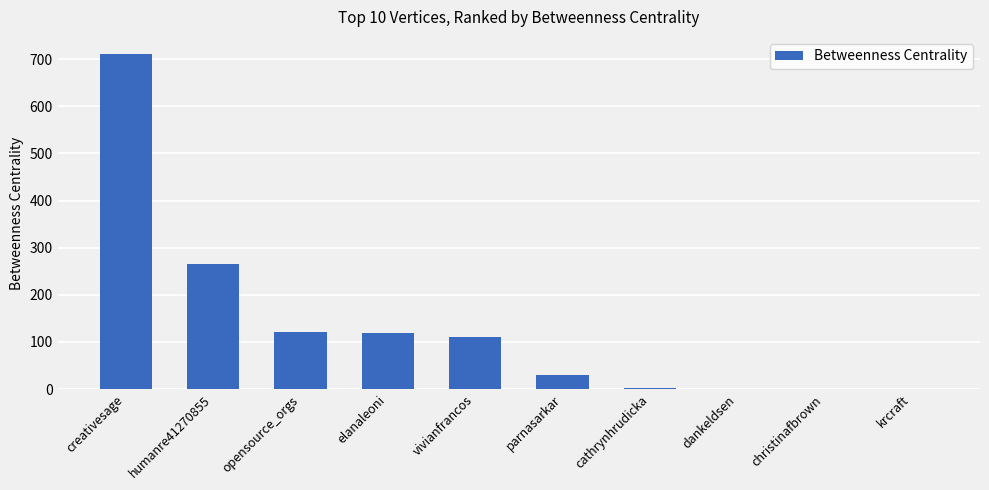

At which label is the value closest to 355?

humanre41270855